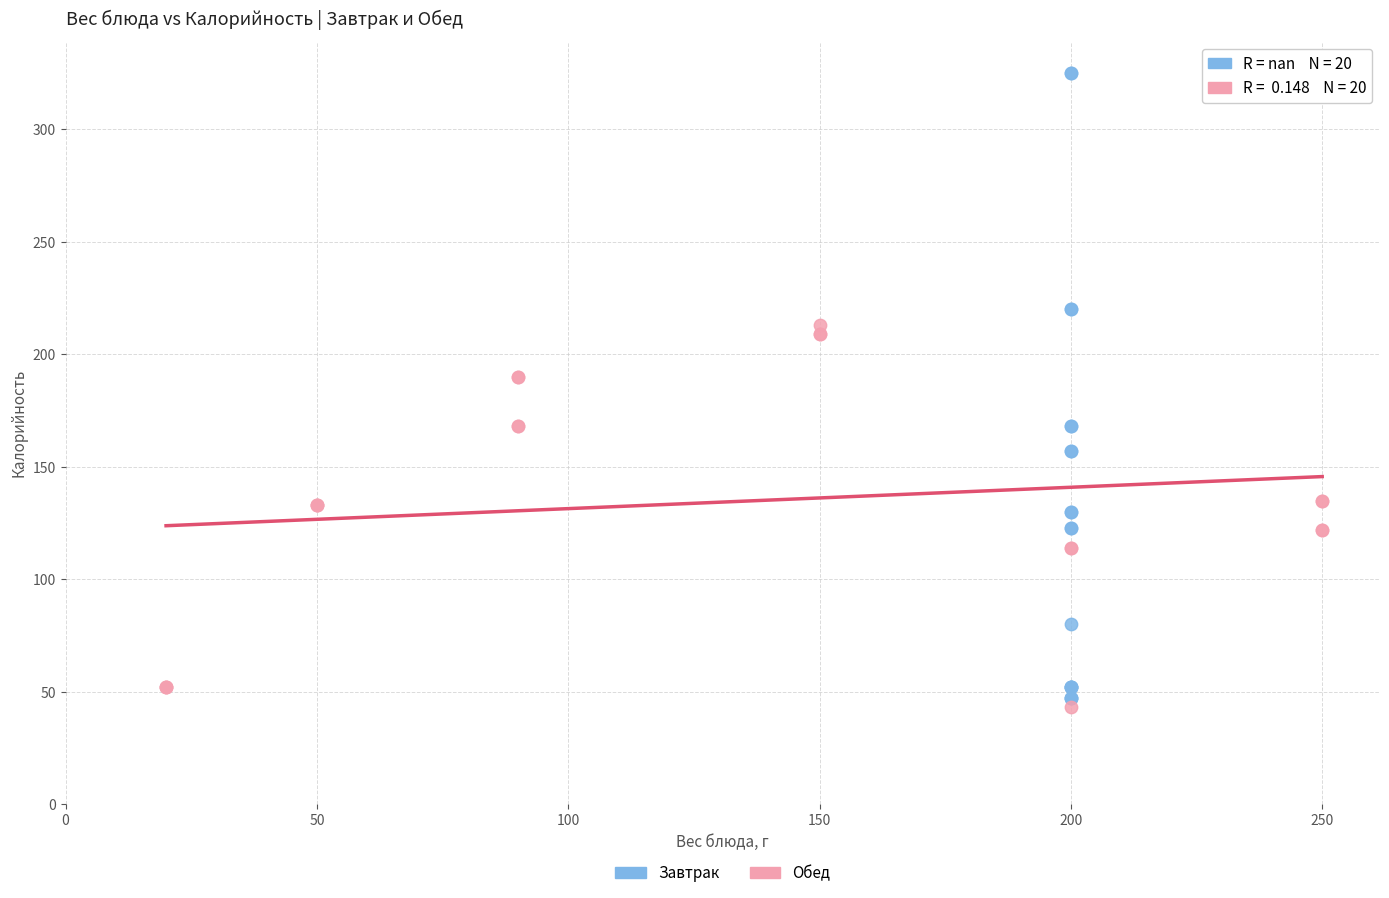

Which series contains the highest Y value?

Завтрак